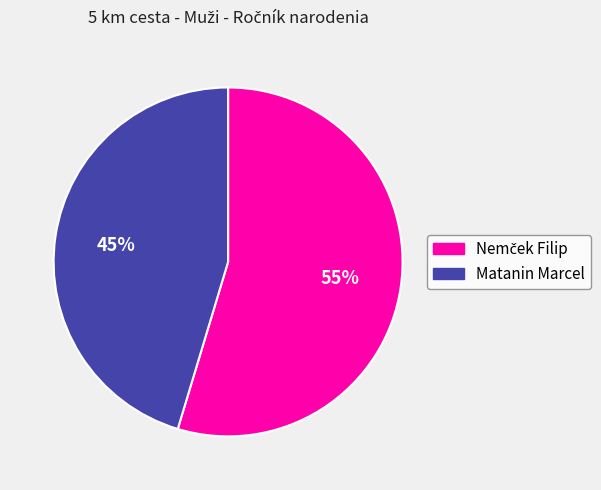

Is it true that Matanin Marcel is 55% of the pie?

False